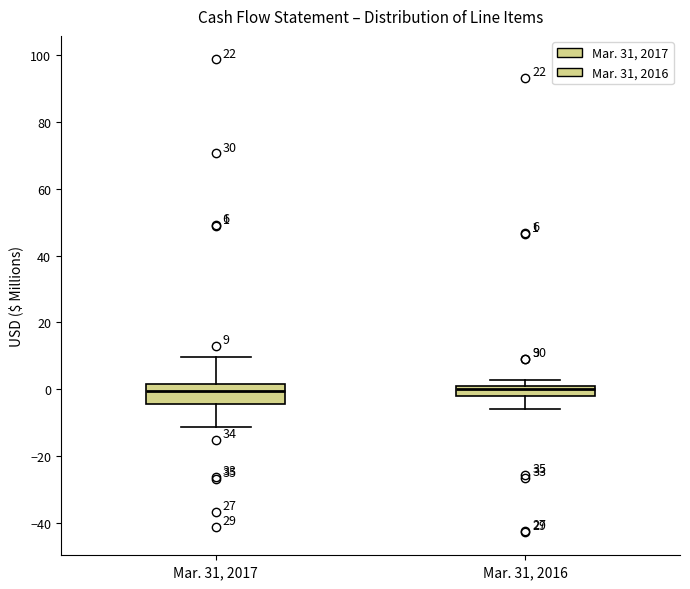

Which box is the tallest, from its lower edge to its upper edge?

Mar. 31, 2017